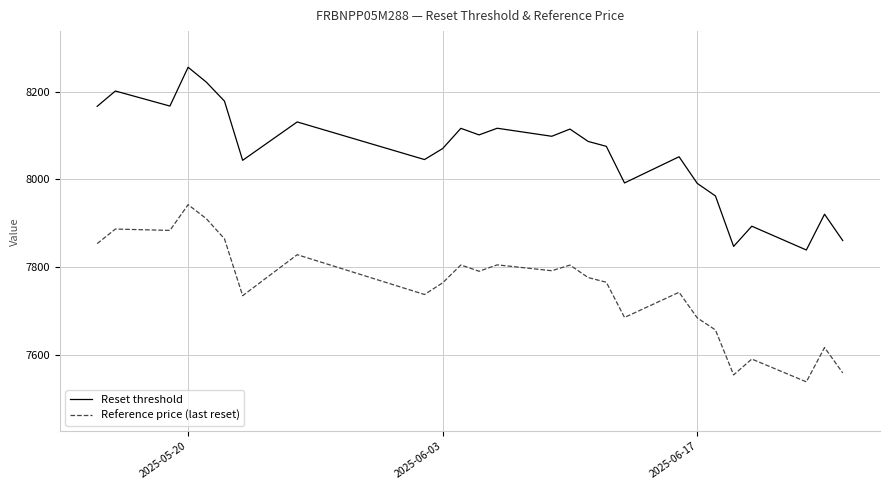

Which series has the largest total across all categories?

Reset threshold